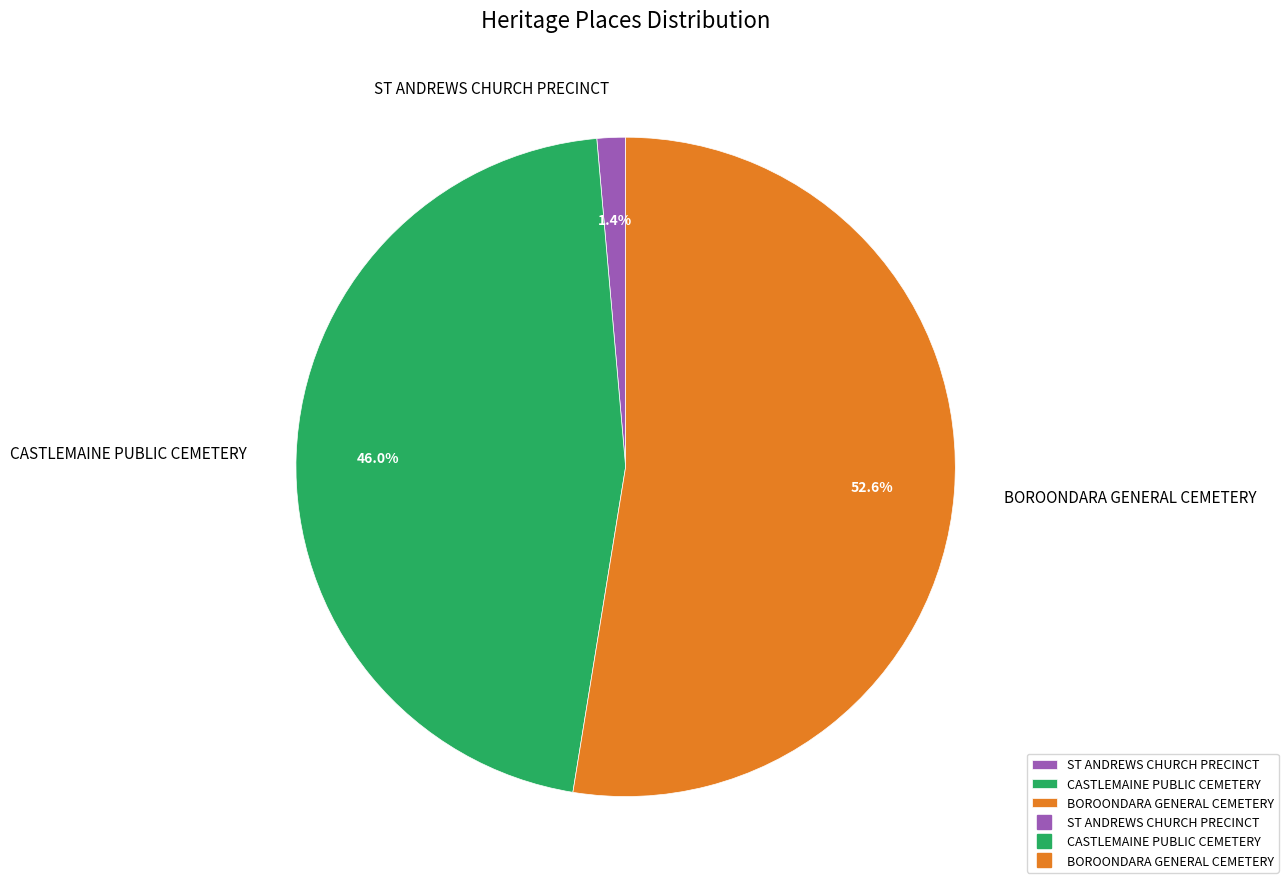

Is the sum of ST ANDREWS CHURCH PRECINCT and BOROONDARA GENERAL CEMETERY greater than half?

Yes